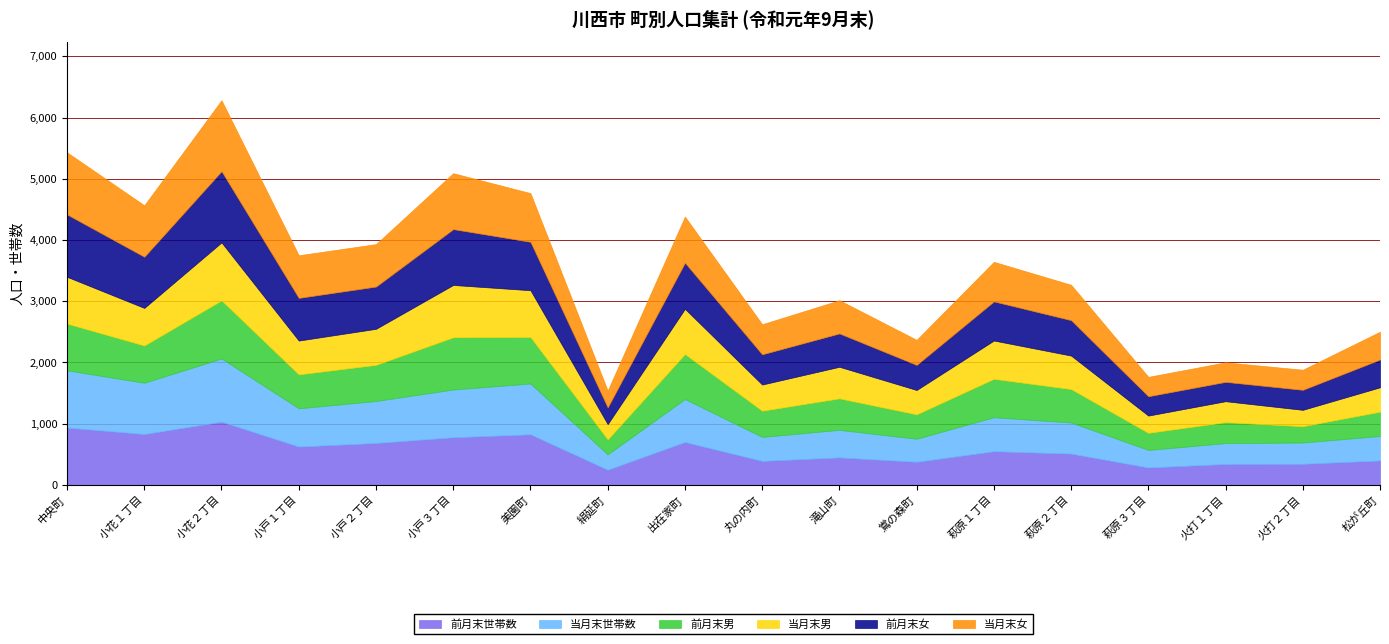

What is the highest value of the 前月末男 series?

950